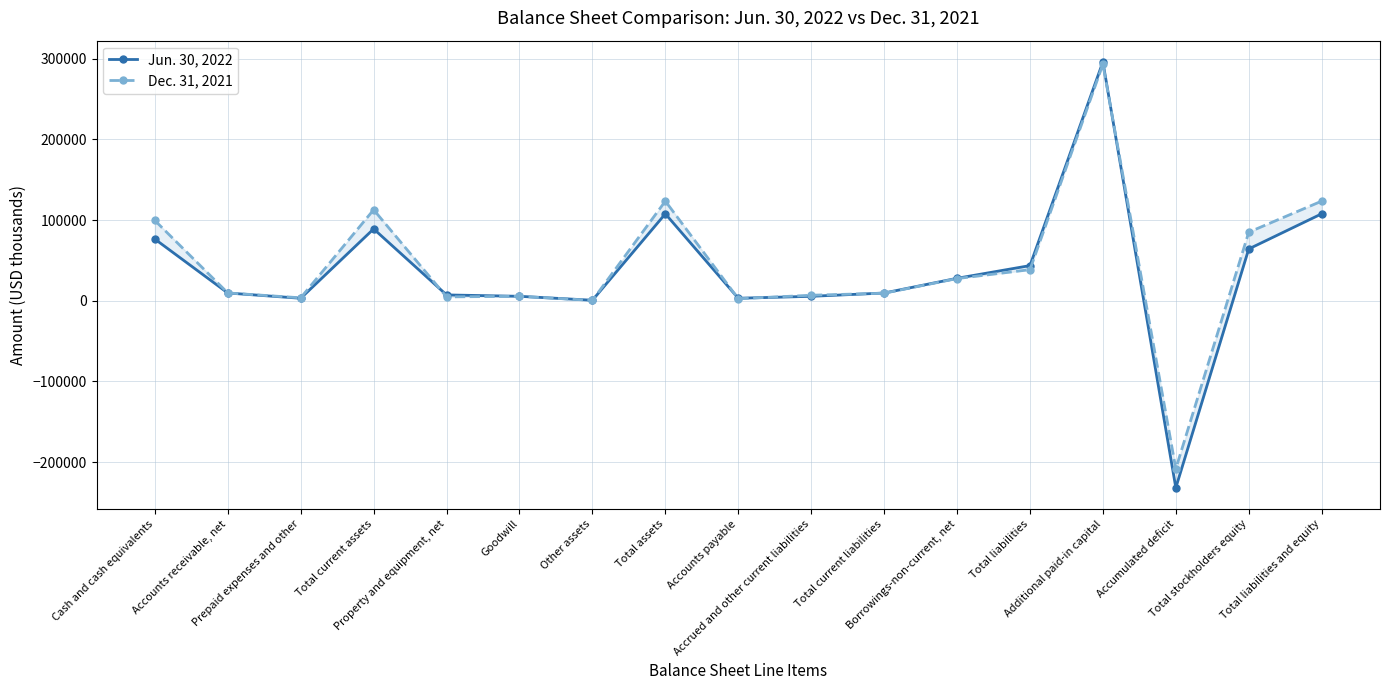

What is the difference between the Dec. 31, 2021 values at Total assets and Accumulated deficit?

331585